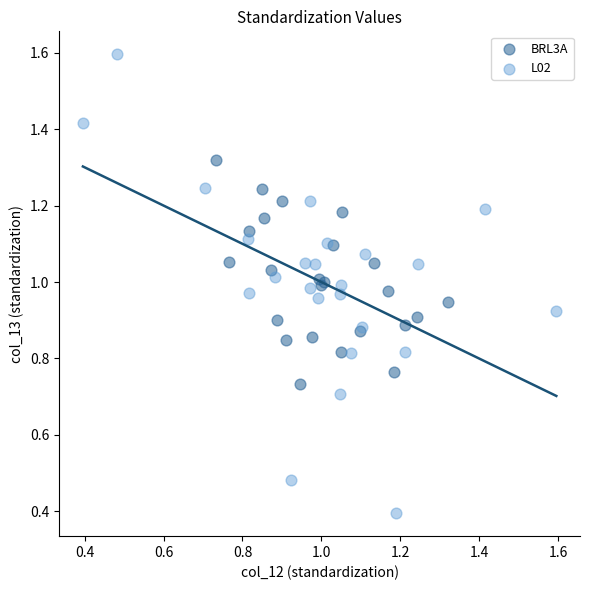

Which series reaches the minimum Y coordinate?

L02